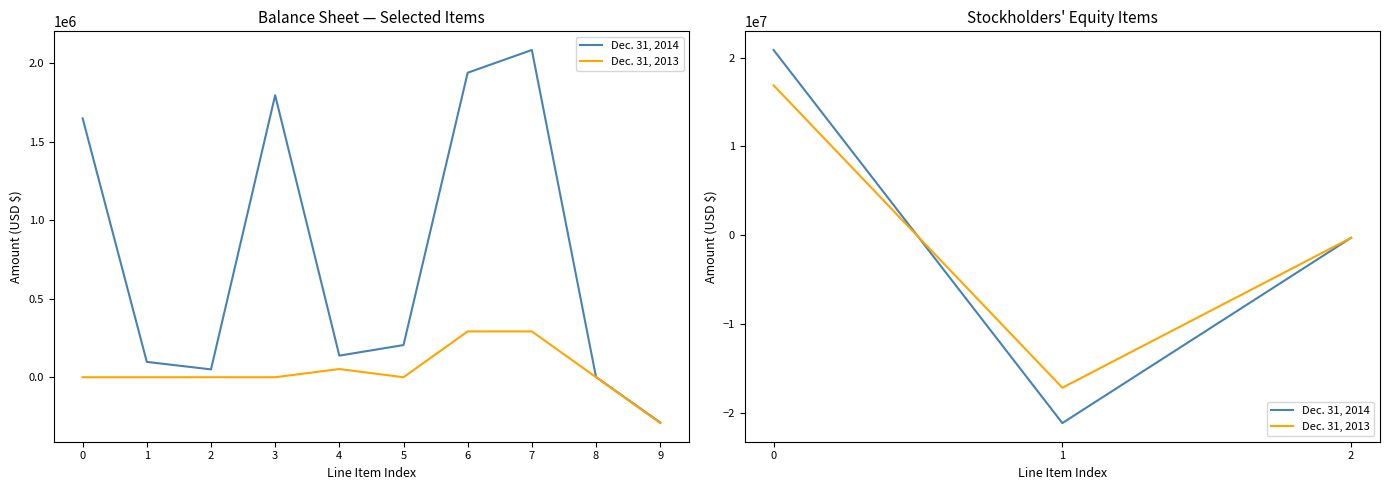

Which series has the widest spread of values?

Dec. 31, 2014